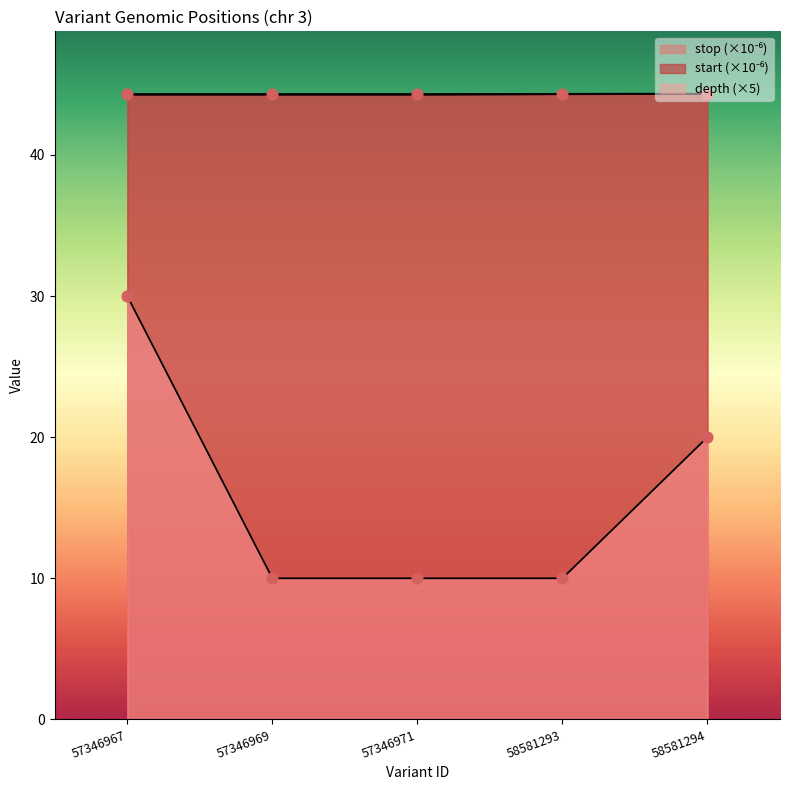

Which series has the widest spread of Y values?

depth